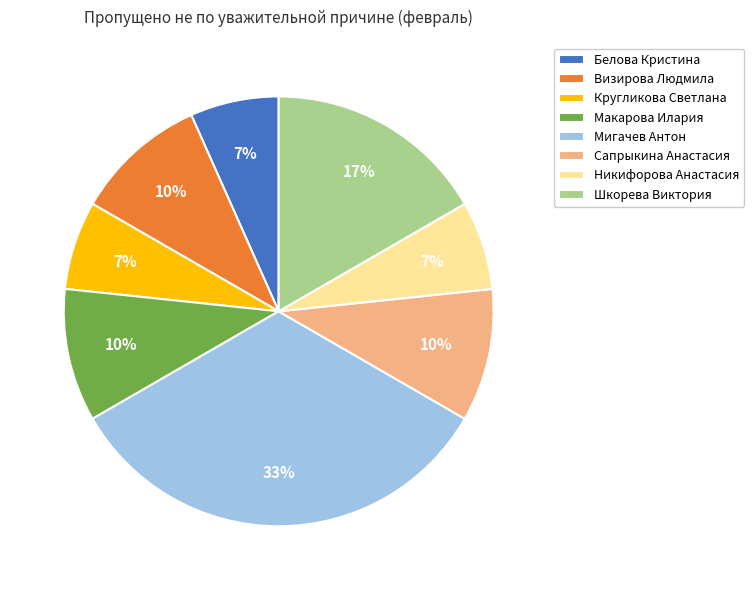

Does Визирова Людмила account for over 50% of the chart?

No